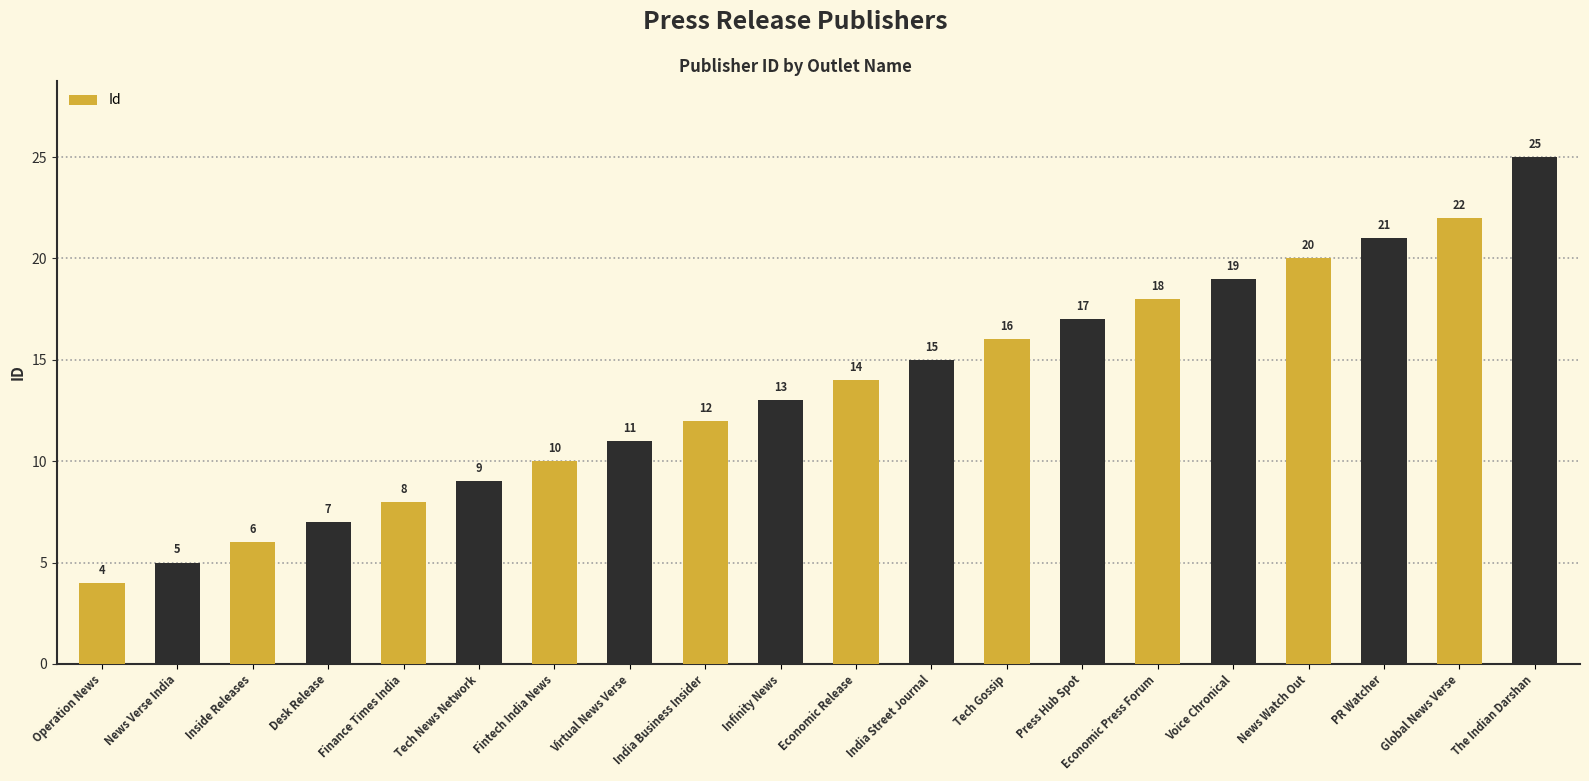

What is the sum of all values?

272